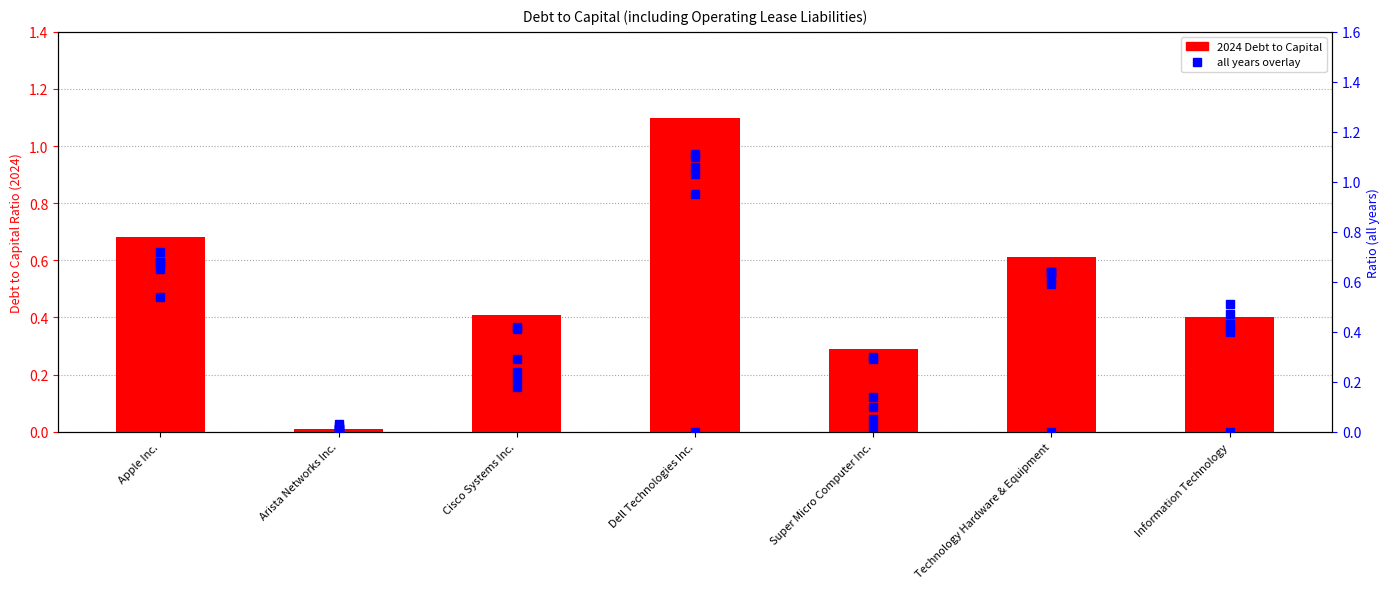

What is the maximum value shown in the chart?

1.1